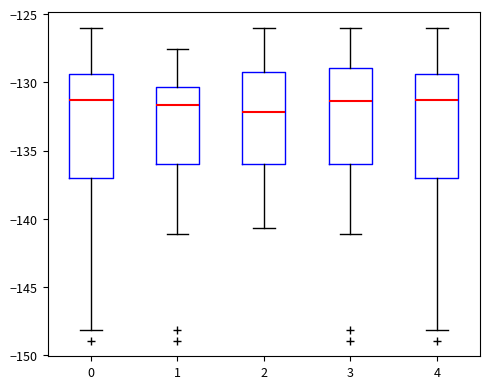

Reading left to right, read every box against the y-axis: the position of its median line, the range the box covers, and the ends of its whiskers. The values are not printed on the chart, so give them approximately, as read against the axis.

0: median -131.5, box -137.0 to -129.5, whiskers -148.0 to -126.0
1: median -131.5, box -136.0 to -130.5, whiskers -141.0 to -127.5
2: median -132.0, box -136.0 to -129.5, whiskers -140.5 to -126.0
3: median -131.5, box -136.0 to -129.0, whiskers -141.0 to -126.0
4: median -131.5, box -137.0 to -129.5, whiskers -148.0 to -126.0